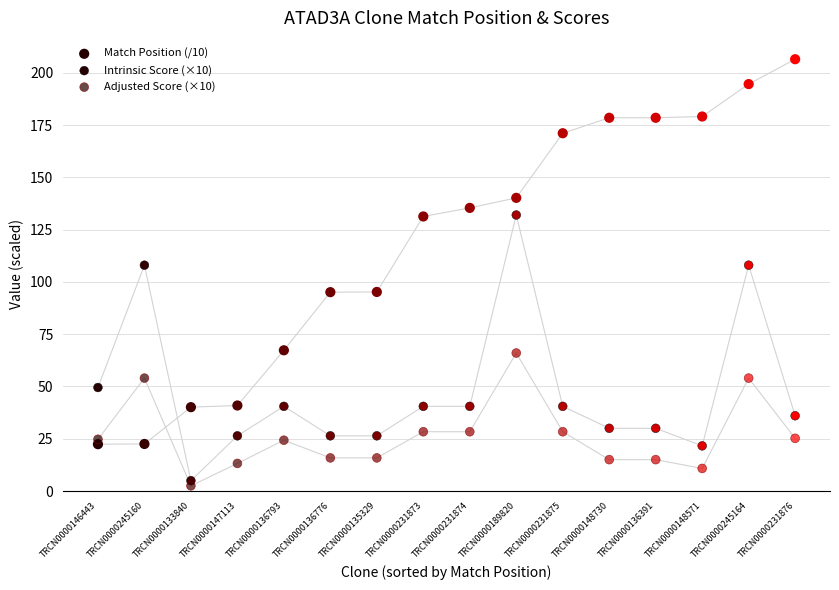

How many points are shown in the scatter plot?

48